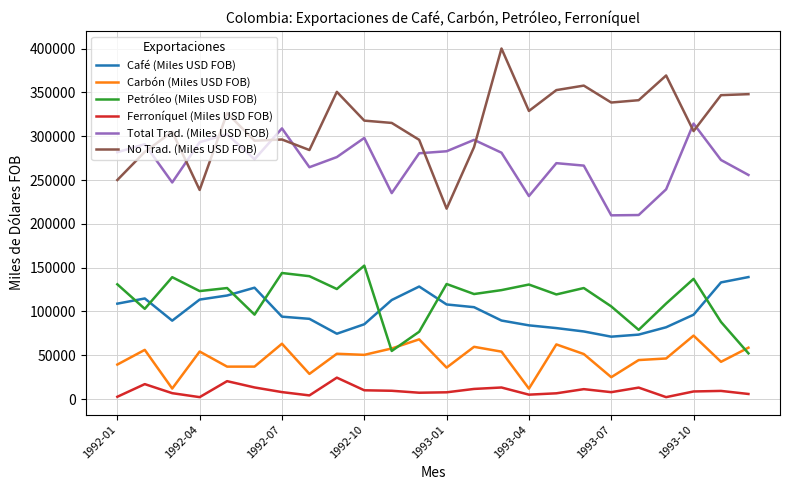

Count the number of categories in the chart.

24